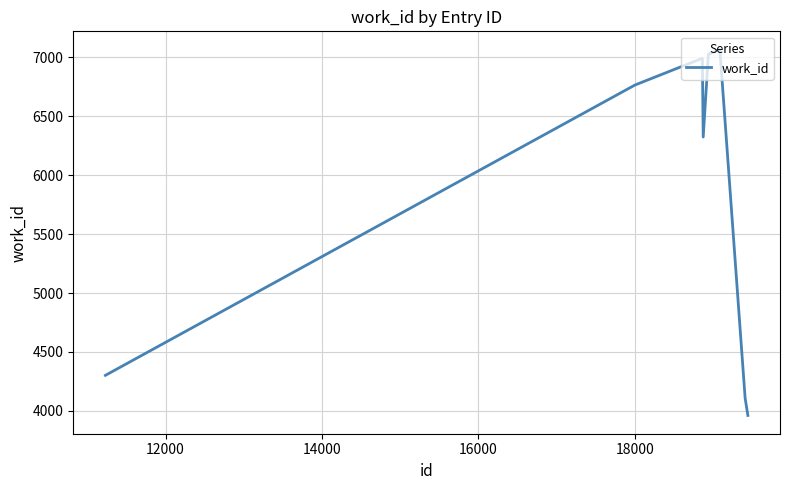

What is the smallest value displayed?

3962